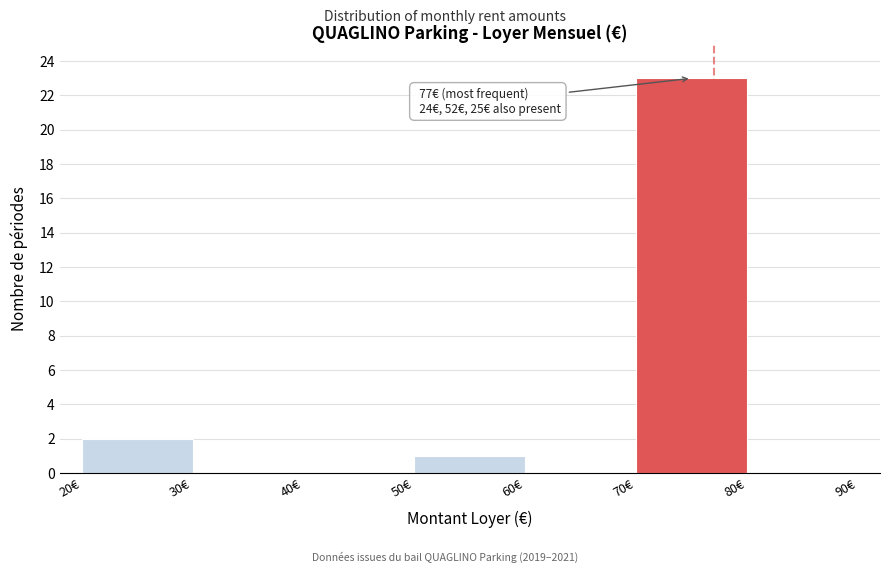

Over which range of the x-axis is the bar tallest?

70 to 80